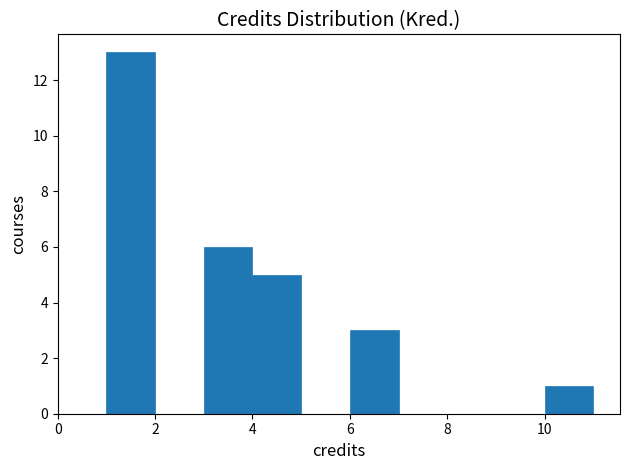

Reading left to right, list every bar in this chart as the range it spans on the x-axis followed by its height. The values are not printed on the chart, so give them approximately, as read against the axis.

0 to 1: 0
1 to 2: 13
2 to 3: 0
3 to 4: 6
4 to 5: 5
5 to 6: 0
6 to 7: 3
7 to 8: 0
8 to 9: 0
9 to 10: 0
10 to 11: 1